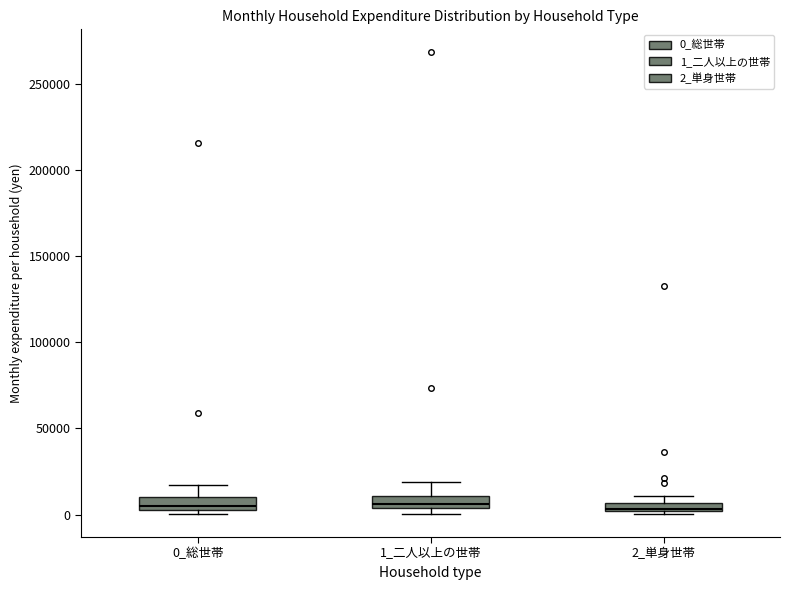

Where is the upper edge of the box for 2_単身世帯 on the y-axis? The values are not printed on the chart, so give them approximately, as read against the axis.

5000